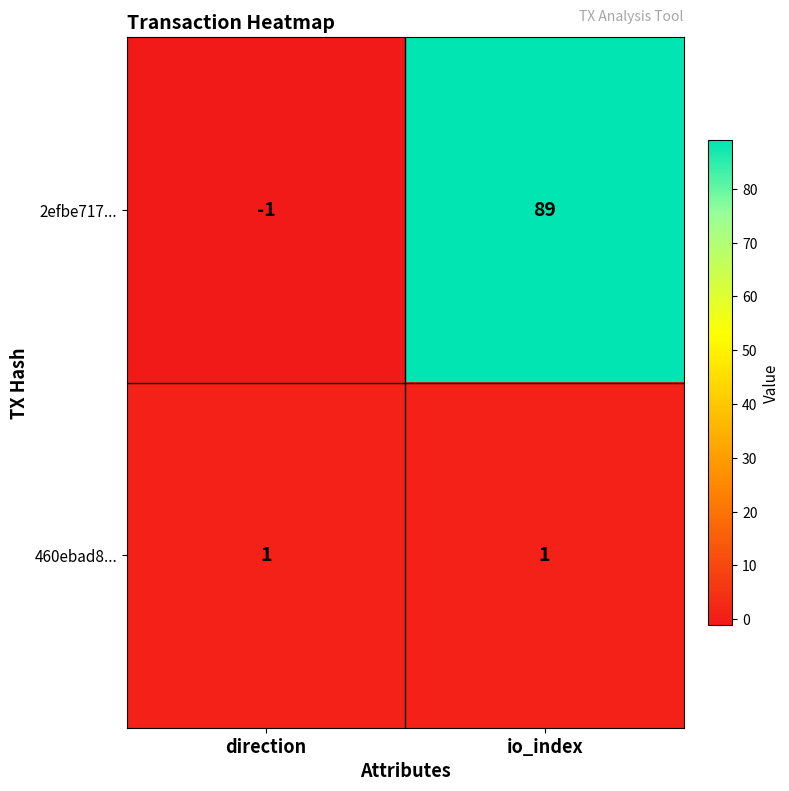

Rank the series by their average value, from highest to lowest.

2efbe717..., 460ebad8...